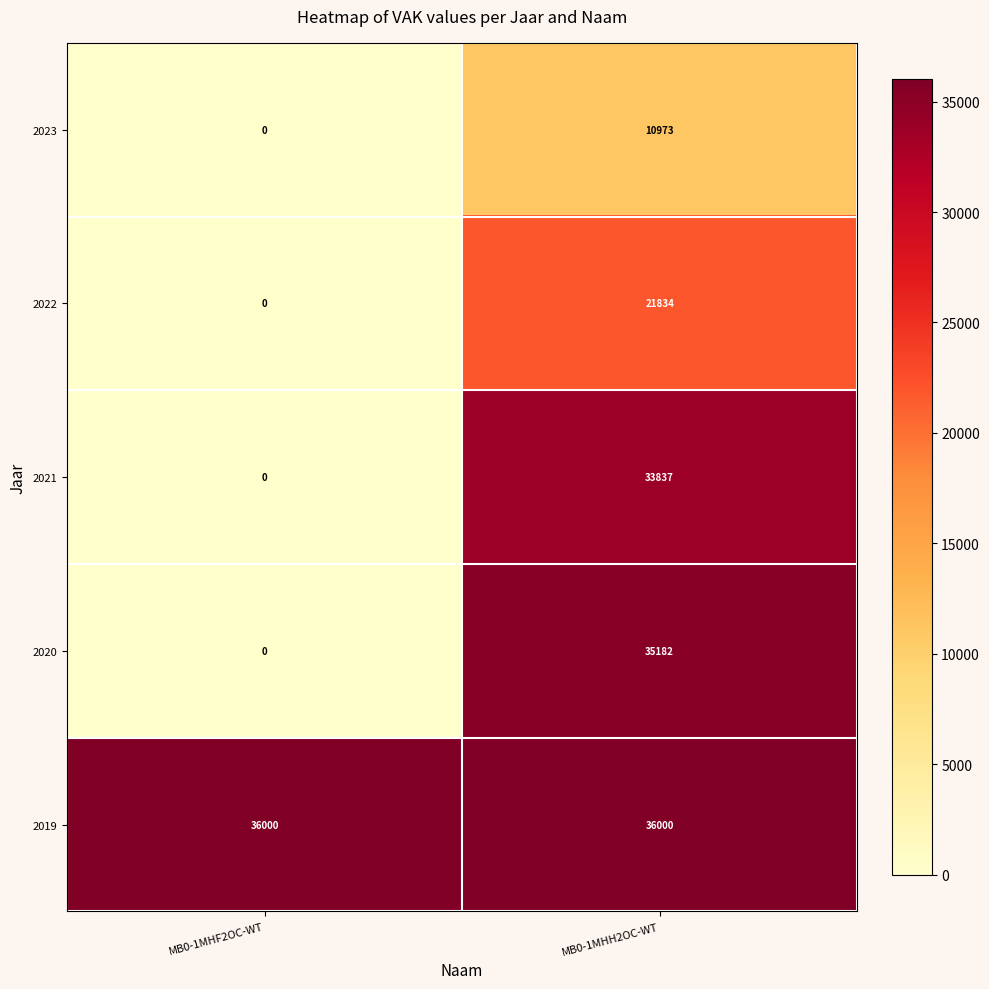

Which series has the largest total across all categories?

2019